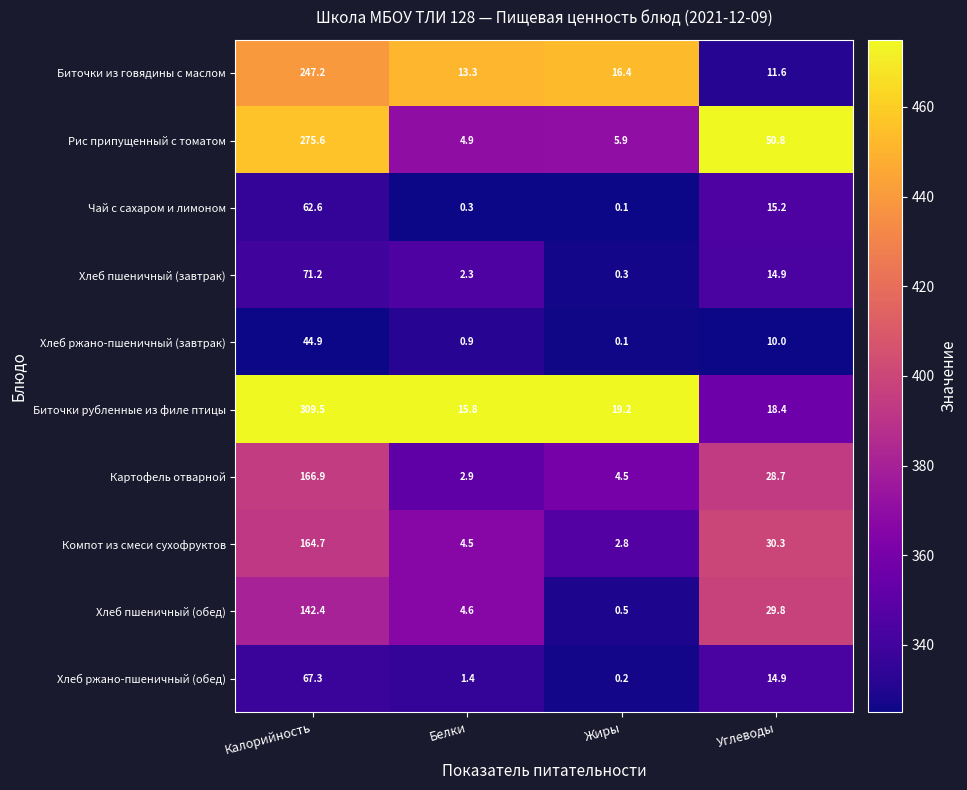

True or false: Компот из смеси сухофруктов has a value of 52.2 at Углеводы.

False